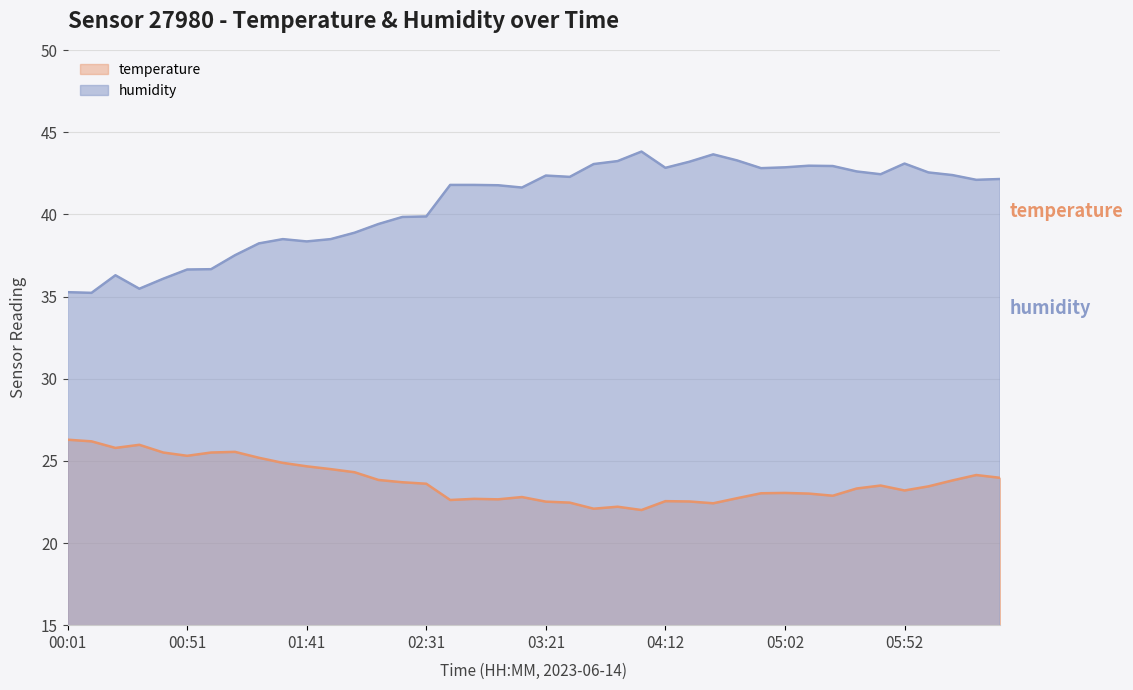

True or false: temperature and humidity cross at least once.

False